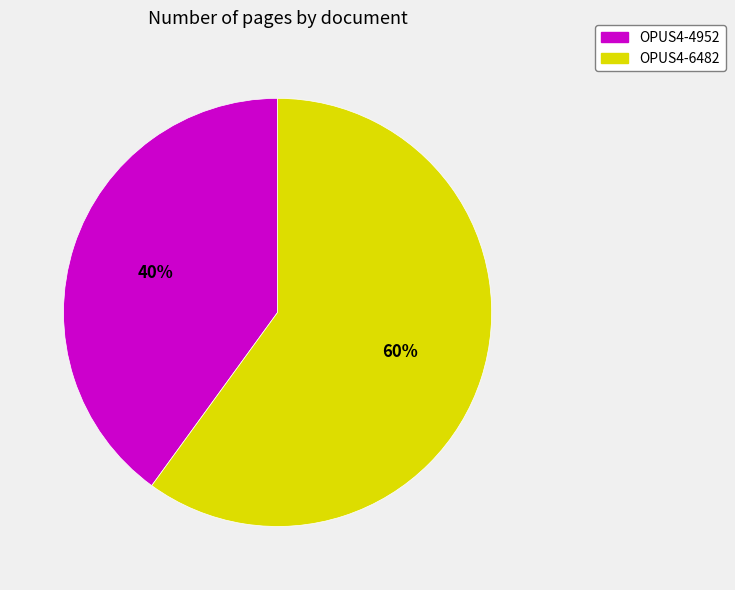

Which has a higher value, OPUS4-4952 or OPUS4-6482?

OPUS4-6482